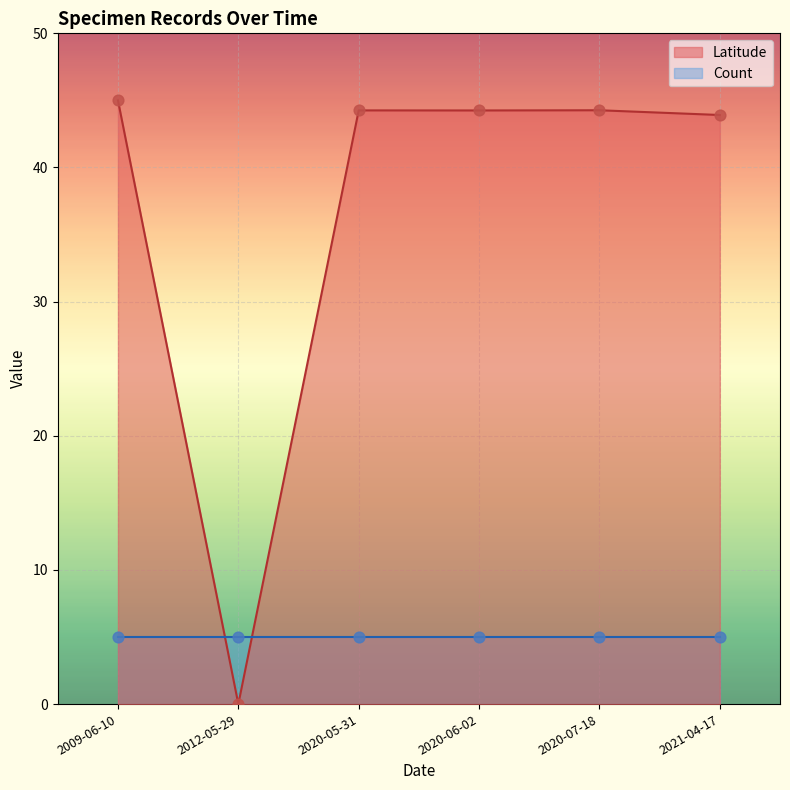

What is the change in value from 2012-05-29 to 2021-04-17?

+43.9